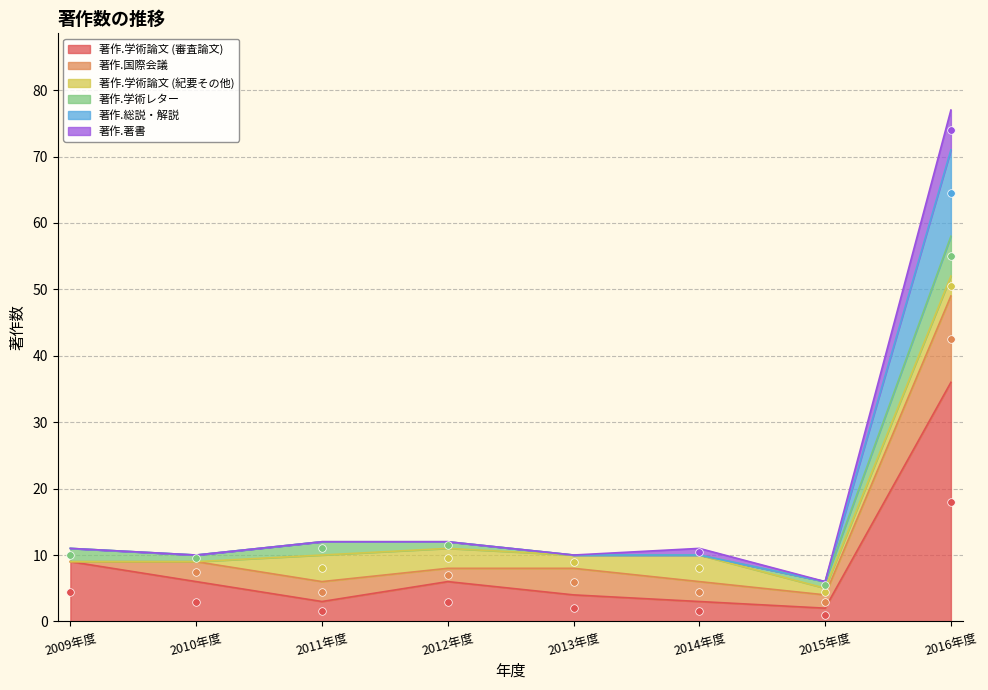

At how many categories does at least one series exceed 75?

1